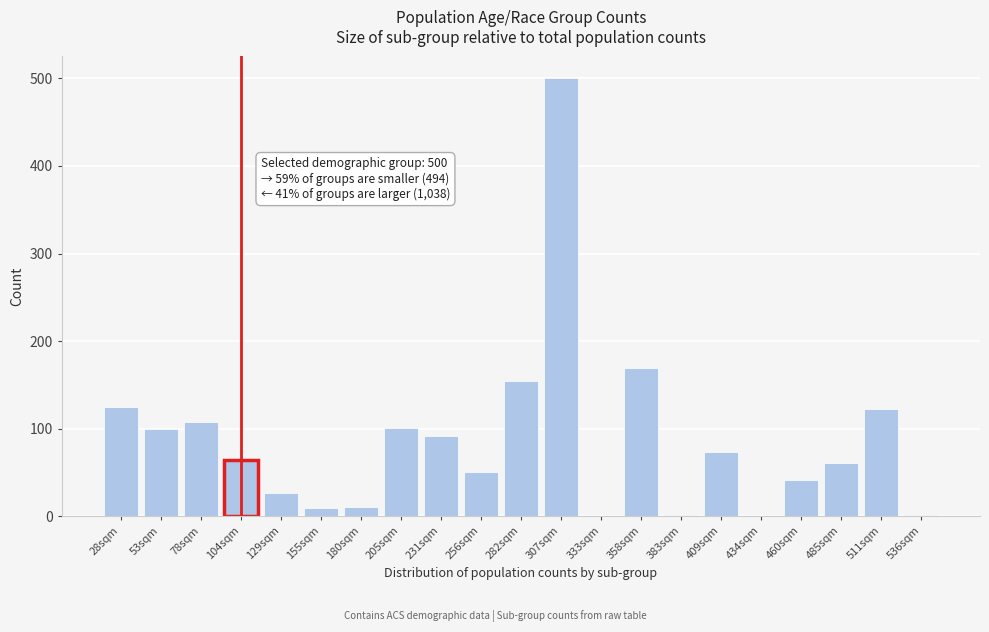

What is the sum of all values?

1814